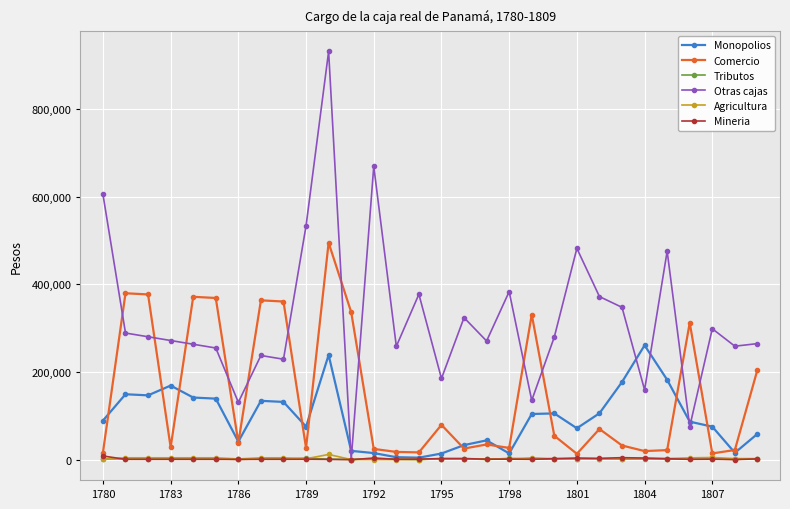

What is the maximum value for Otras cajas?

932114